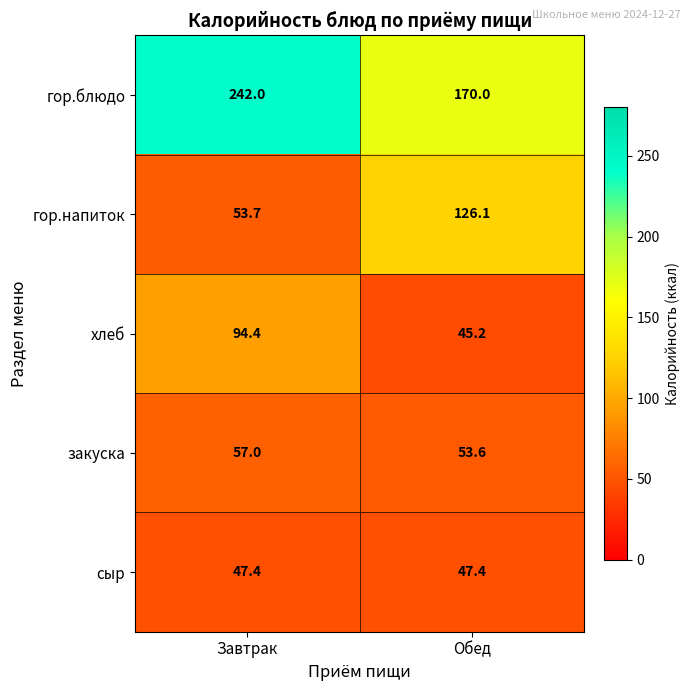

Which series has the largest total across all categories?

гор.блюдо